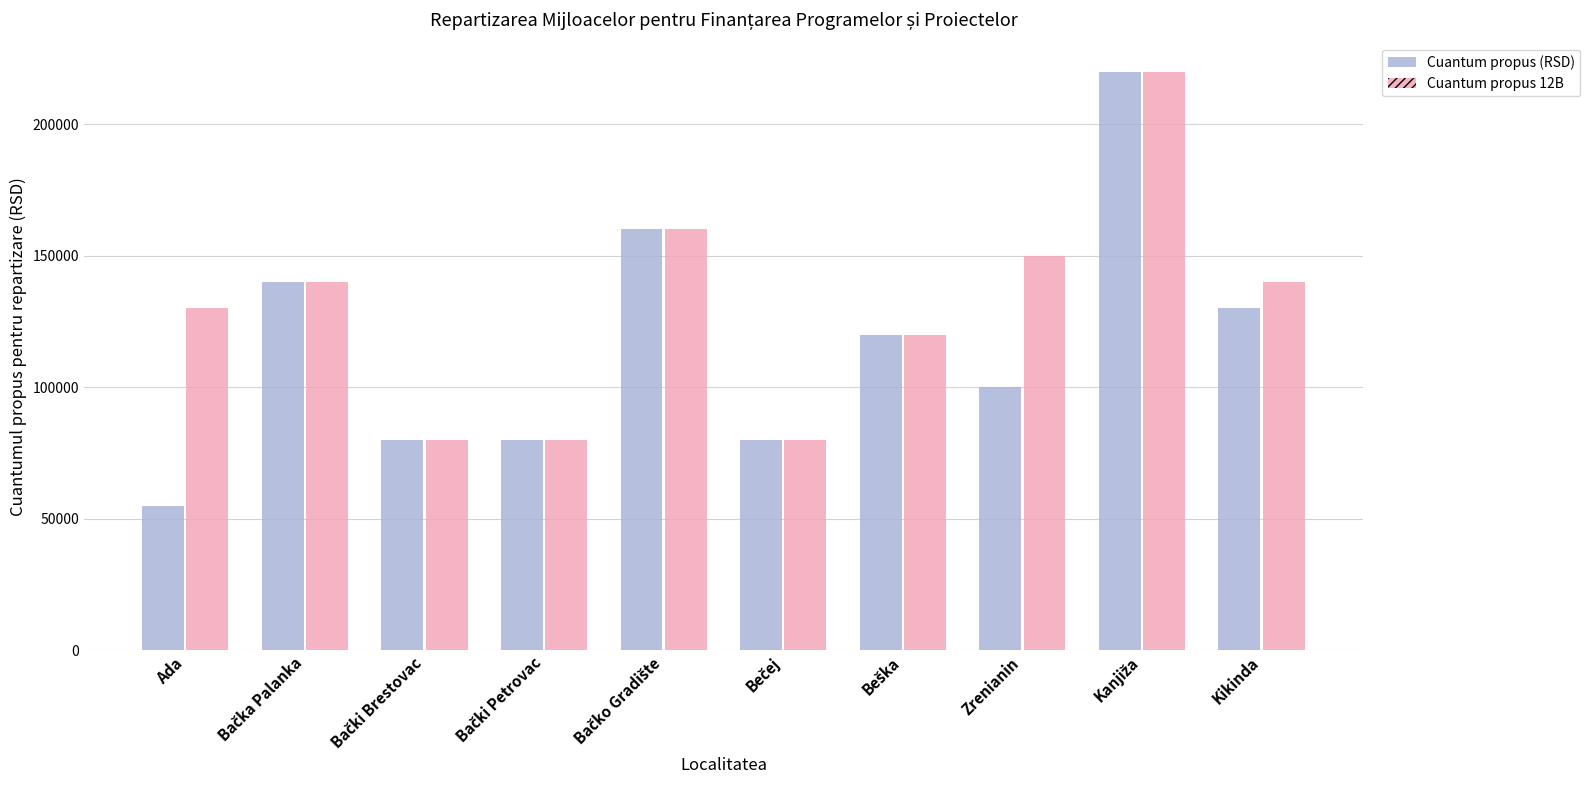

Reading left to right, list all the values displayed in this chart.

Cuantum propus (RSD): 55000	140000	80000	80000	160000	80000	120000	100000	220000	130000
Cuantum propus 12B: 130000	140000	80000	80000	160000	80000	120000	150000	220000	140000